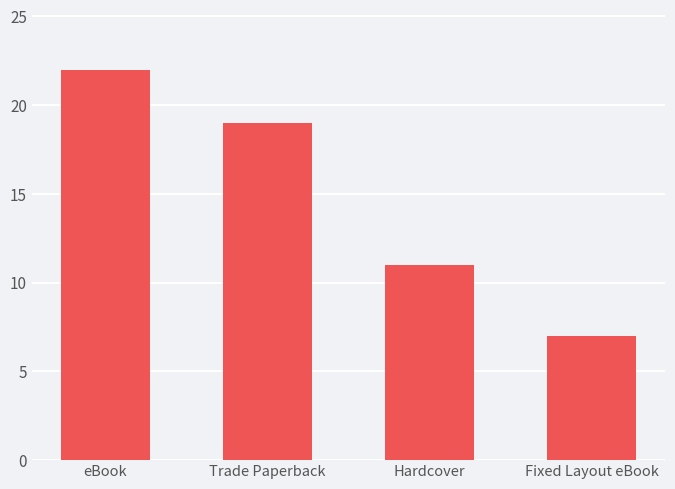

Count the number of categories in the chart.

4